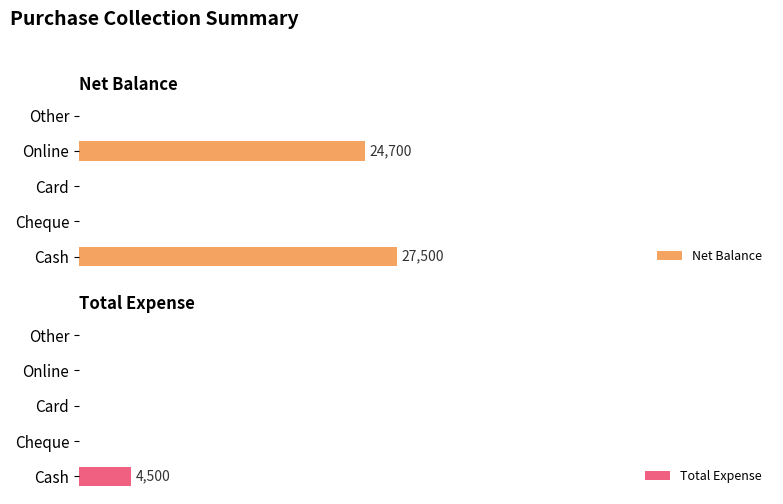

How many series are shown in this chart?

2